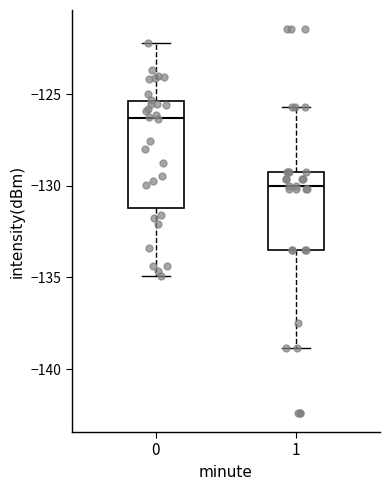

Reading left to right, read every box against the y-axis: the position of its median line, the range the box covers, and the ends of its whiskers. The values are not printed on the chart, so give them approximately, as read against the axis.

0: median -126.5, box -131.0 to -125.5, whiskers -135.0 to -122.0
1: median -130.0, box -133.5 to -129.0, whiskers -139.0 to -125.5